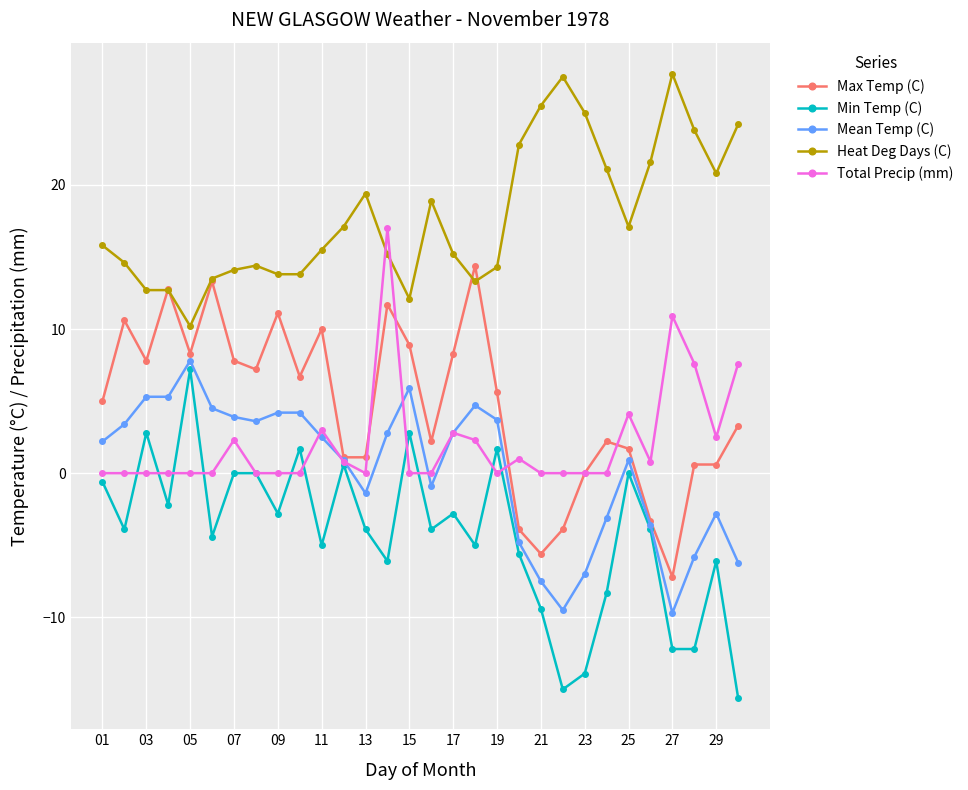

After their last crossing, which series has the higher values: Heat Deg Days (C) or Total Precip (mm)?

Heat Deg Days (C)